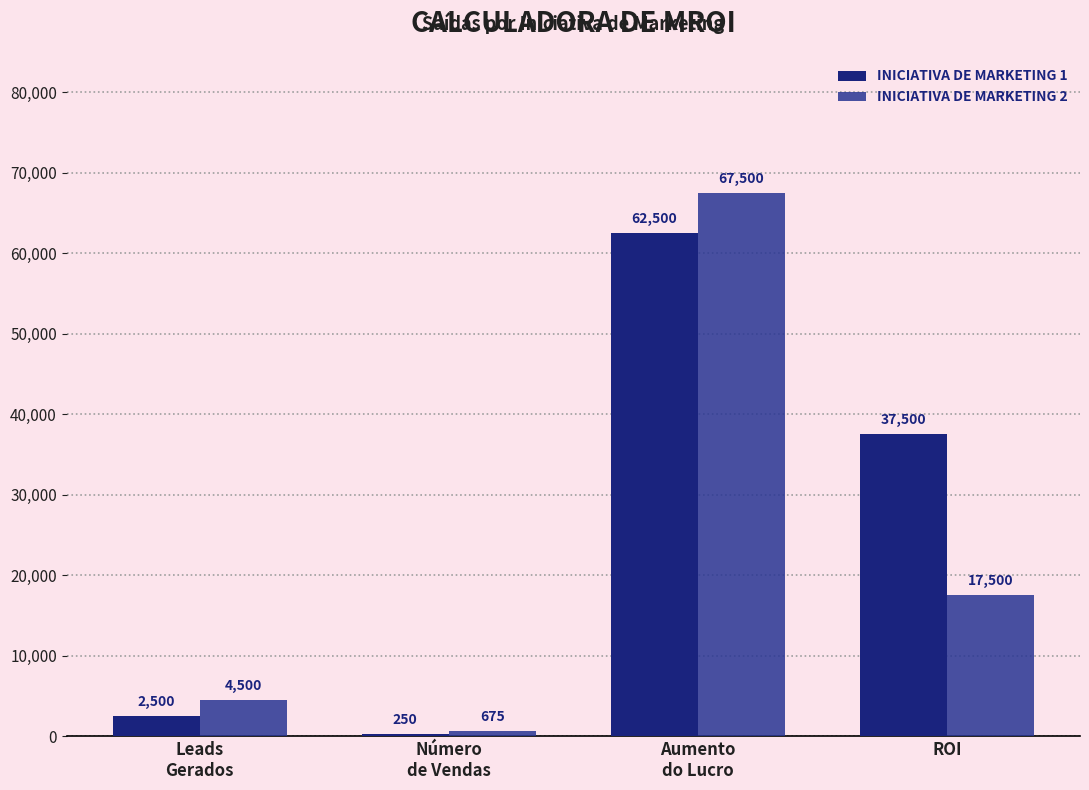

Which label corresponds to the smallest value in the chart?

Número
de Vendas